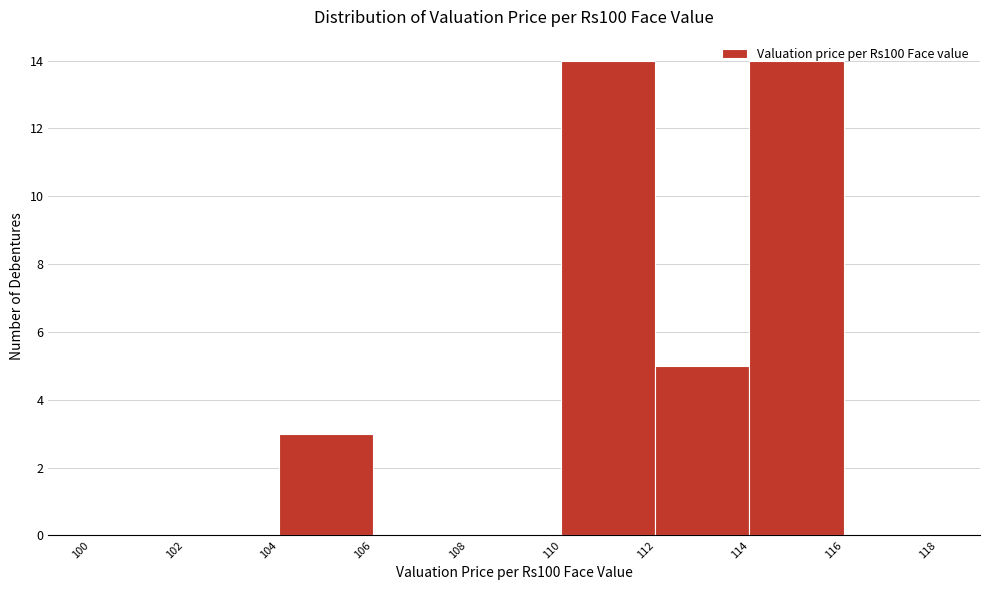

Reading left to right, list every bar in this chart as the range it spans on the x-axis followed by its height. The values are not printed on the chart, so give them approximately, as read against the axis.

100 to 102: 0
102 to 104: 0
104 to 106: 3
106 to 108: 0
108 to 110: 0
110 to 112: 14
112 to 114: 5
114 to 116: 14
116 to 118: 0